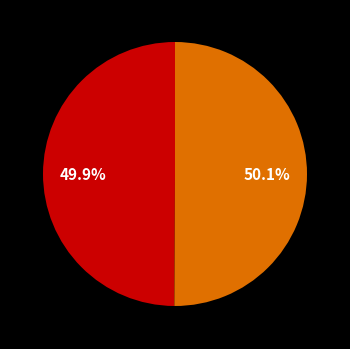

Is there any slice that represents more than half of the pie?

Yes